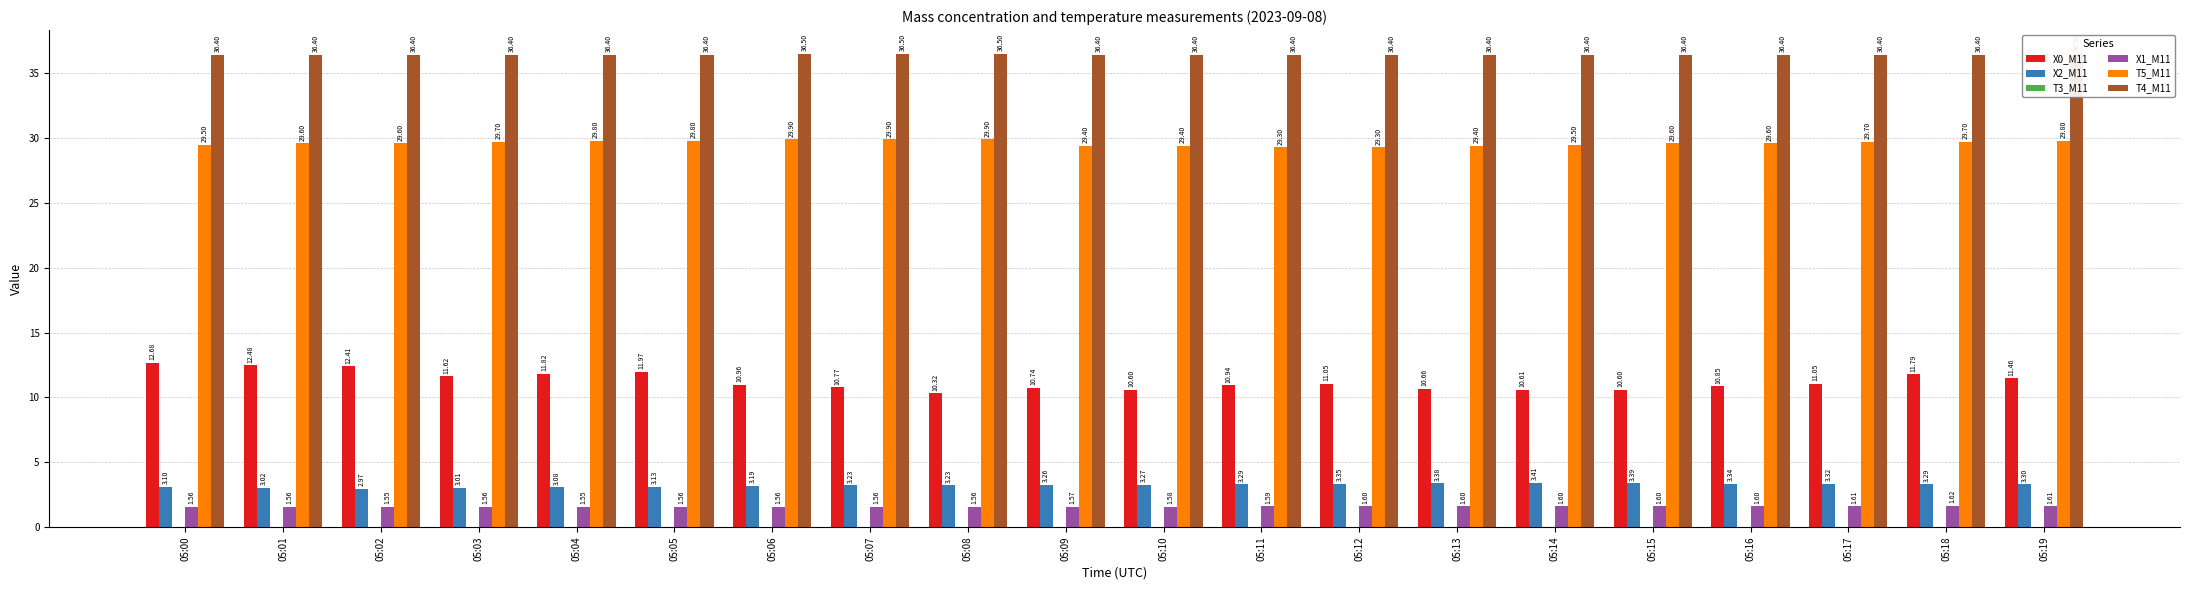

Which series has the largest total across all categories?

T4_M11